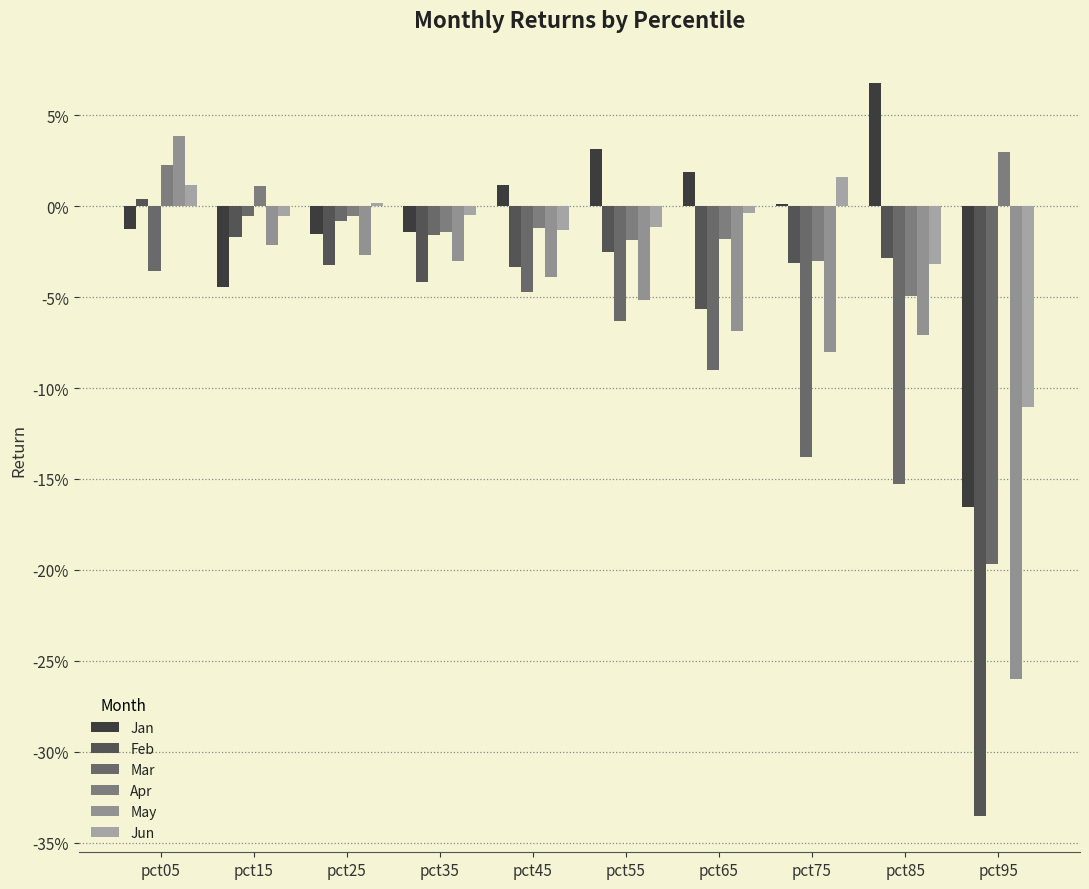

Reading left to right, transcribe all the data shown in this chart.

Jan: pct05=-0.0	pct15=-0.0	pct25=-0.0	pct35=-0.0	pct45=0.0	pct55=0.0	pct65=0.0	pct75=0.0	pct85=0.1	pct95=-0.2
Feb: pct05=0.0	pct15=-0.0	pct25=-0.0	pct35=-0.0	pct45=-0.0	pct55=-0.0	pct65=-0.1	pct75=-0.0	pct85=-0.0	pct95=-0.3
Mar: pct05=-0.0	pct15=-0.0	pct25=-0.0	pct35=-0.0	pct45=-0.0	pct55=-0.1	pct65=-0.1	pct75=-0.1	pct85=-0.2	pct95=-0.2
Apr: pct05=0.0	pct15=0.0	pct25=-0.0	pct35=-0.0	pct45=-0.0	pct55=-0.0	pct65=-0.0	pct75=-0.0	pct85=-0.0	pct95=0.0
May: pct05=0.0	pct15=-0.0	pct25=-0.0	pct35=-0.0	pct45=-0.0	pct55=-0.1	pct65=-0.1	pct75=-0.1	pct85=-0.1	pct95=-0.3
Jun: pct05=0.0	pct15=-0.0	pct25=0.0	pct35=-0.0	pct45=-0.0	pct55=-0.0	pct65=-0.0	pct75=0.0	pct85=-0.0	pct95=-0.1